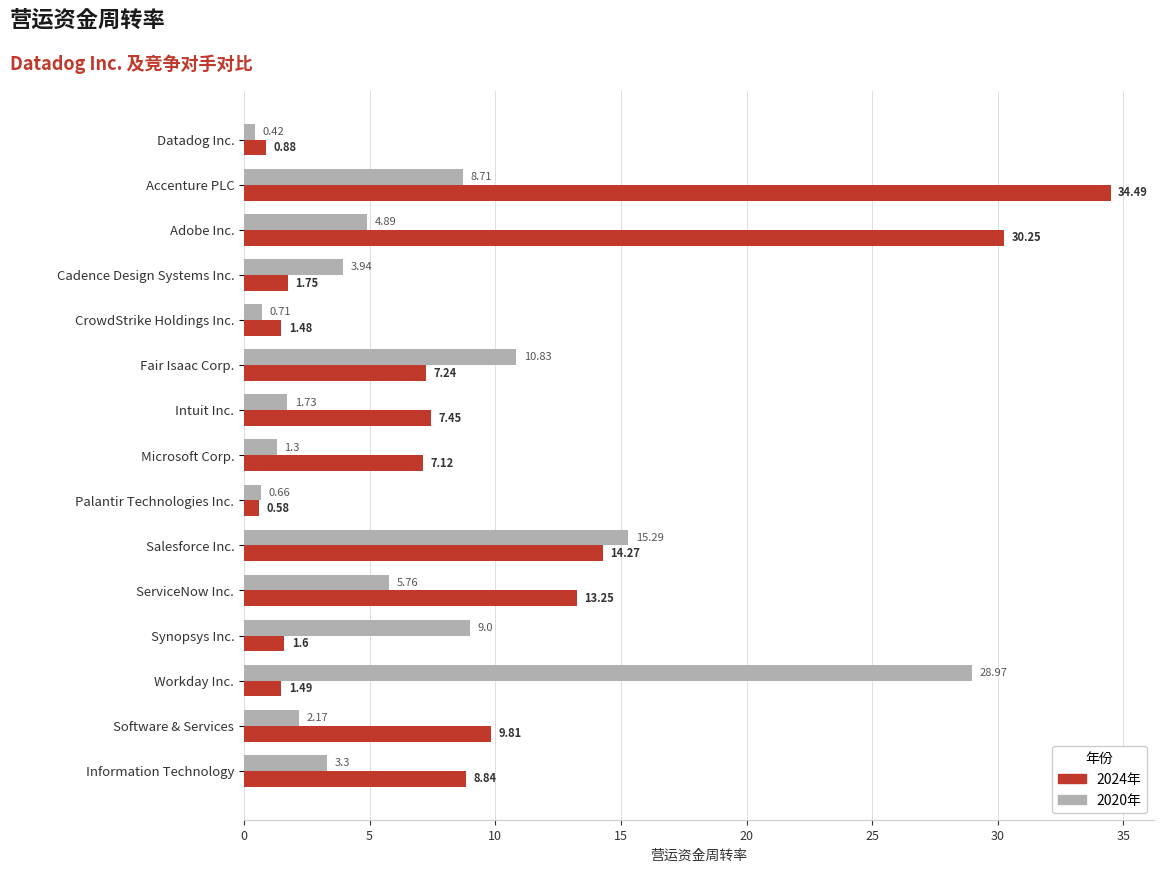

At which category is the sum across all series the highest?

Accenture PLC